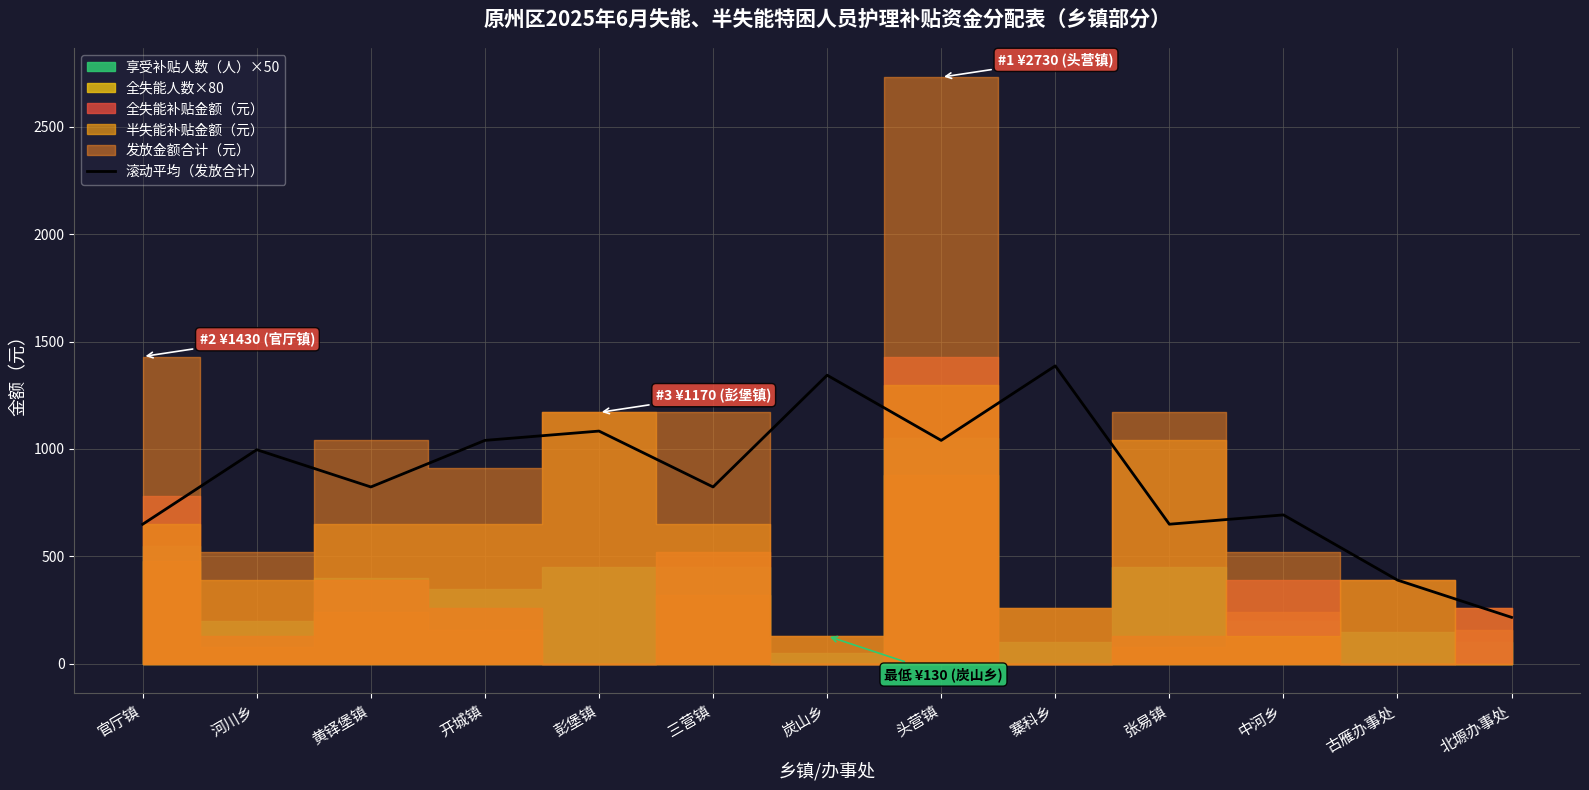

The chart shows a value of 650.0 at 张易镇. True or false?

True